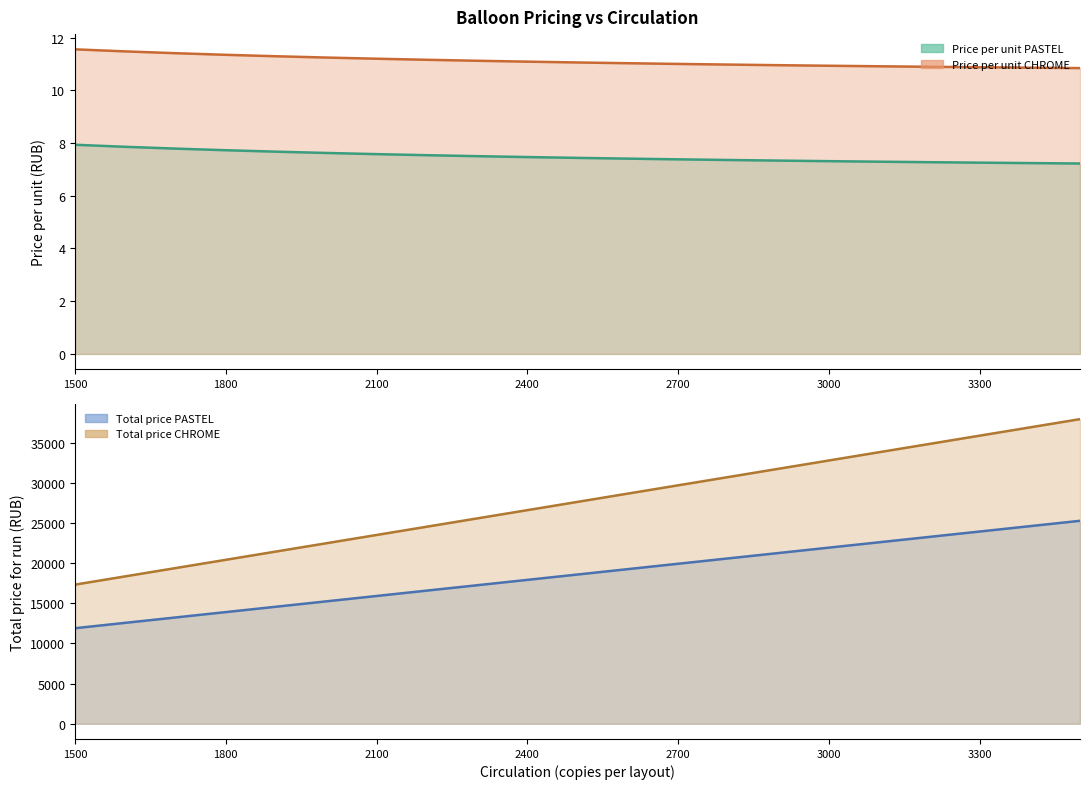

Which series has the widest spread of values?

Total price CHROME